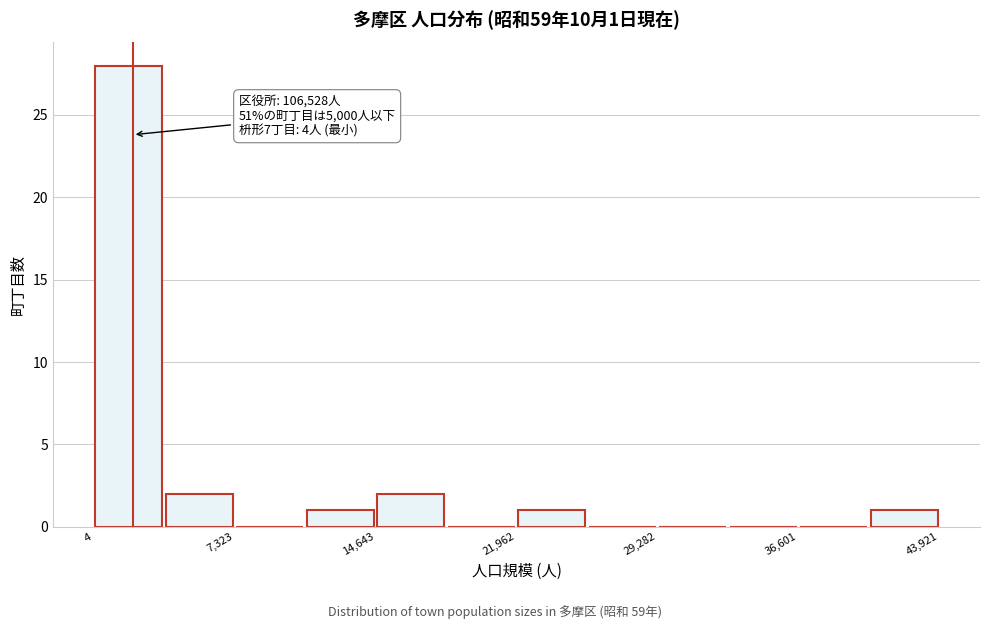

Read against the x-axis, roughly where is the centre of the tallest bar?

2000